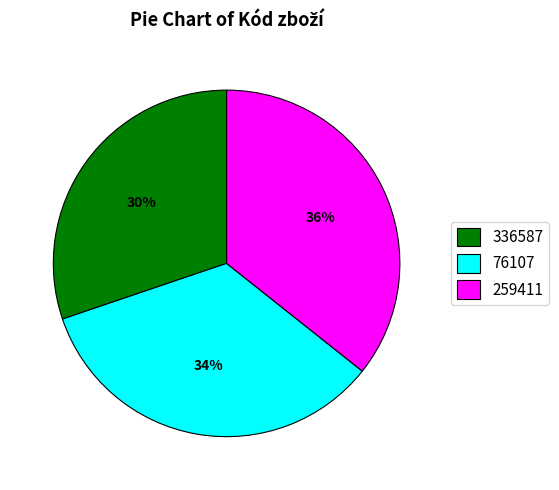

Which slice is the largest?

259411